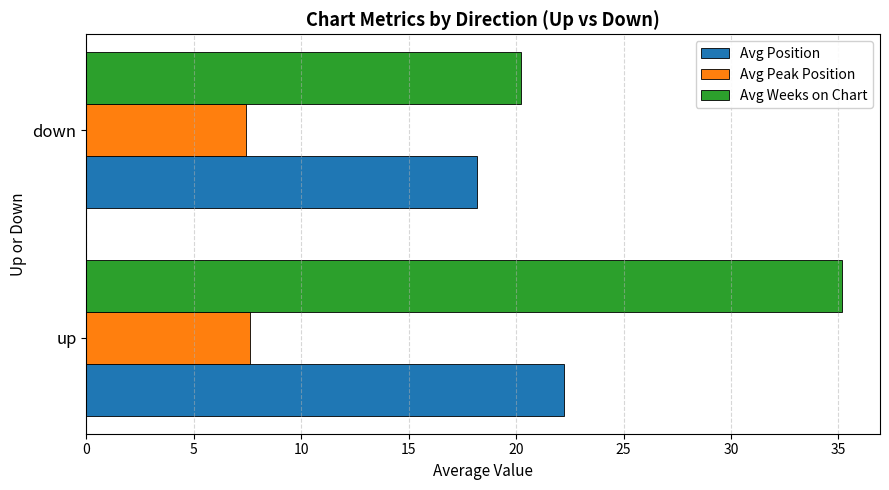

How many data points in Avg Weeks on Chart are less than 35?

1